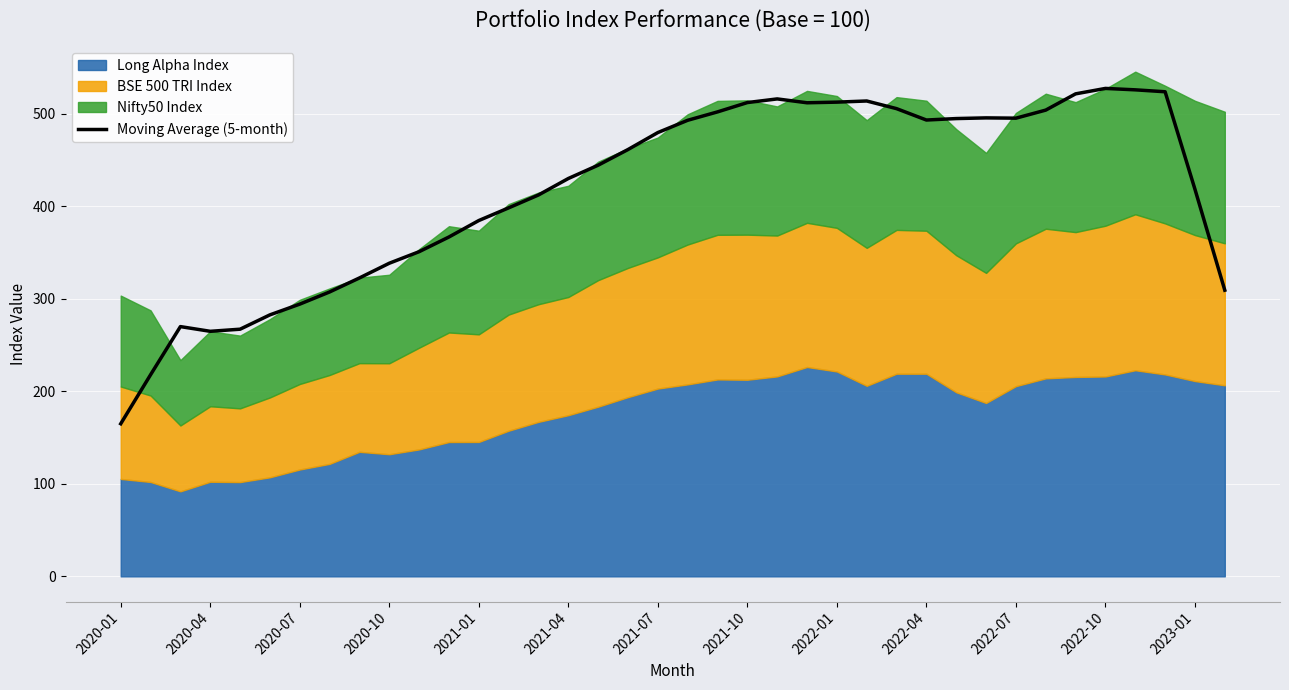

How many lines are shown in the chart?

1